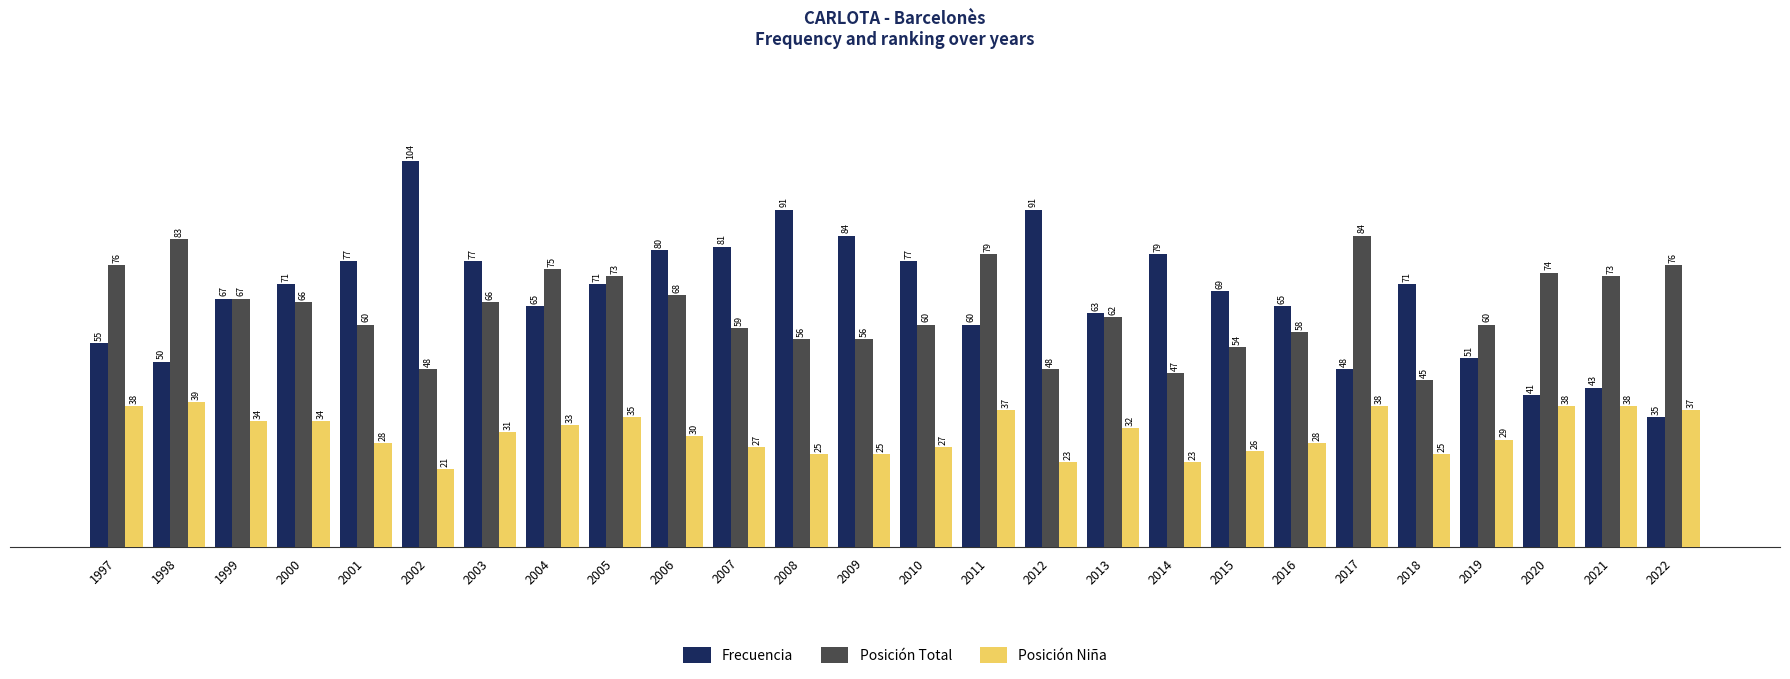

What value does the Posición Niña series have at 2022?

37